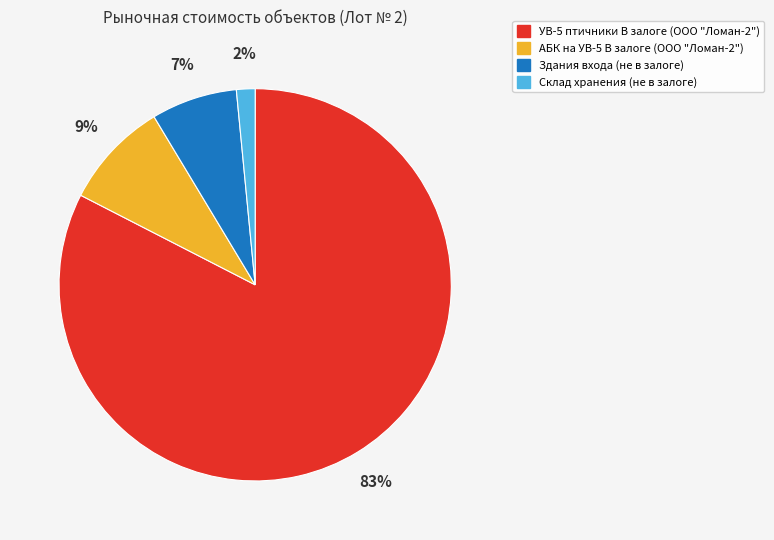

To the nearest percent, what is the average slice percentage?

25%